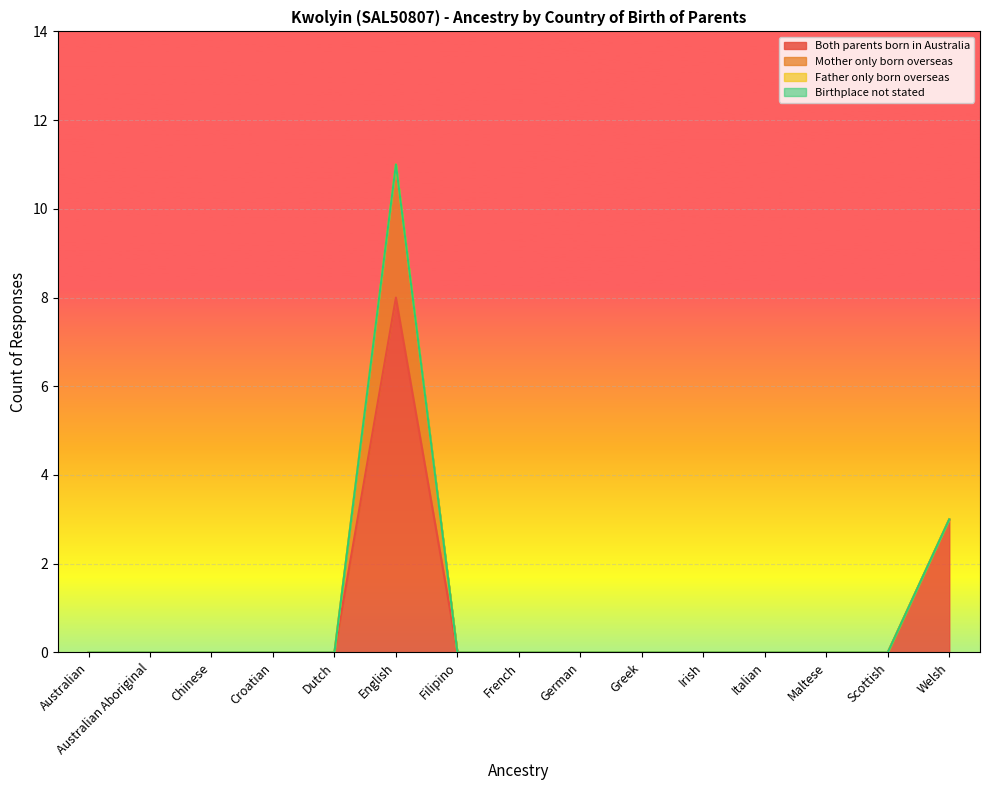

Is the value of Father only born overseas at Welsh greater than the value of Birthplace not stated at English?

No